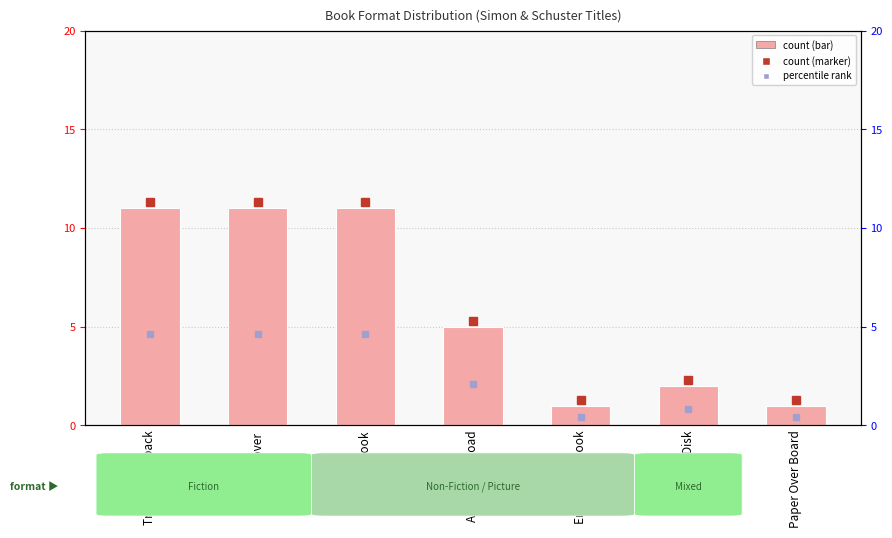

Read the value at Paper Over Board.

1